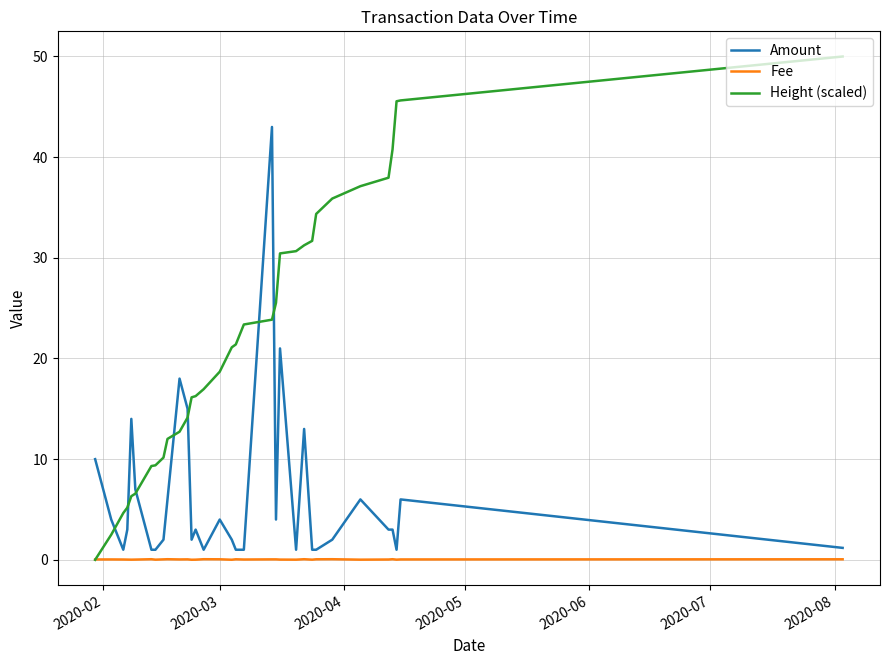

Rank the series by their maximum value, from highest to lowest.

Height (scaled), Amount, Fee